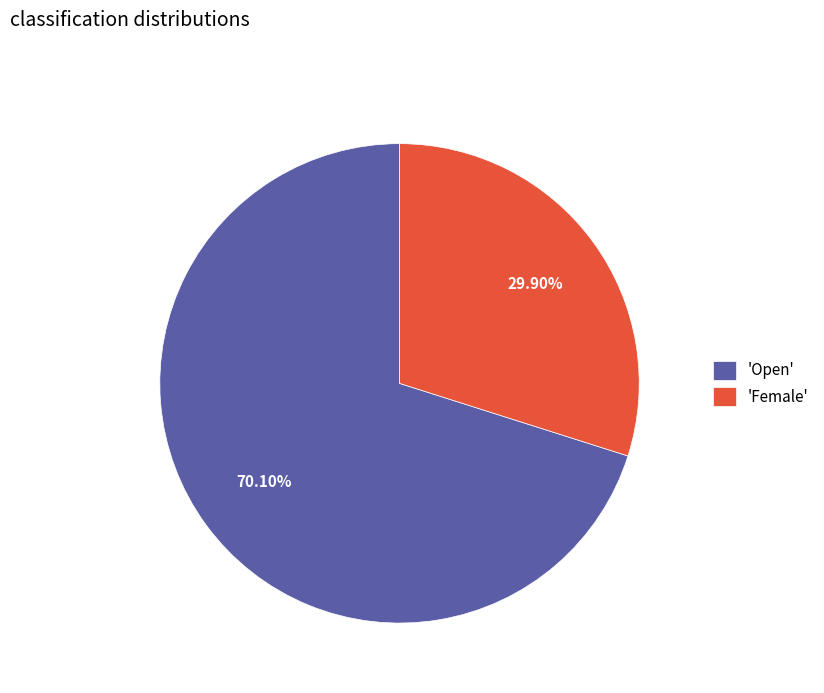

What is the smallest slice in the pie chart?

'Female'